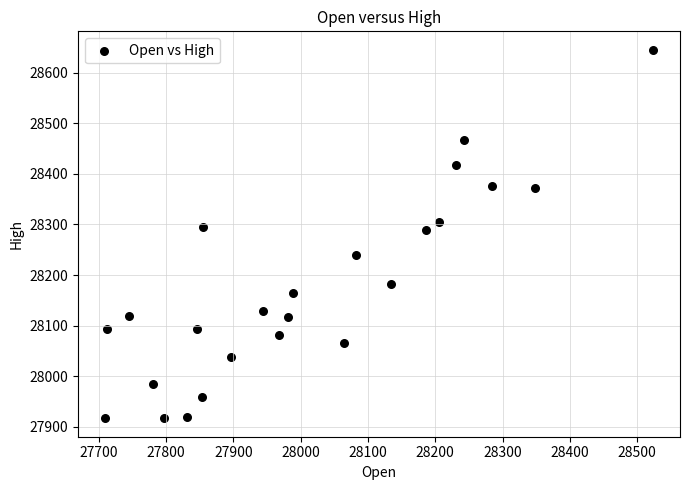

What is the range of Y values (max minus min)?

728